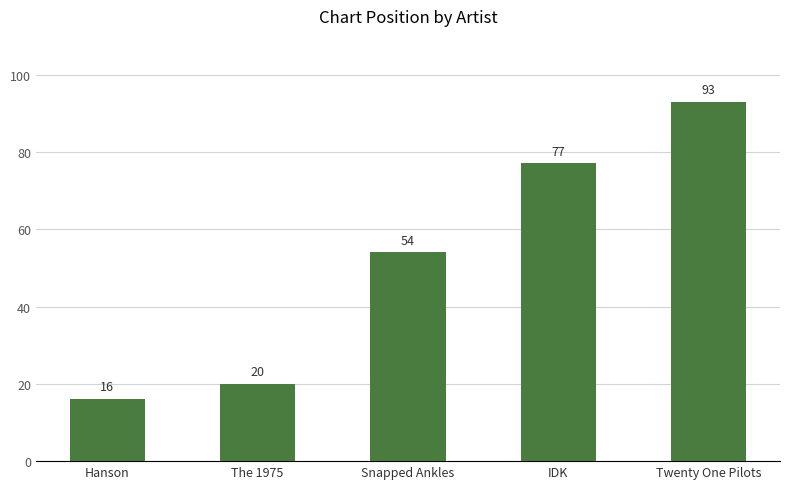

What is the sum of all values?

260